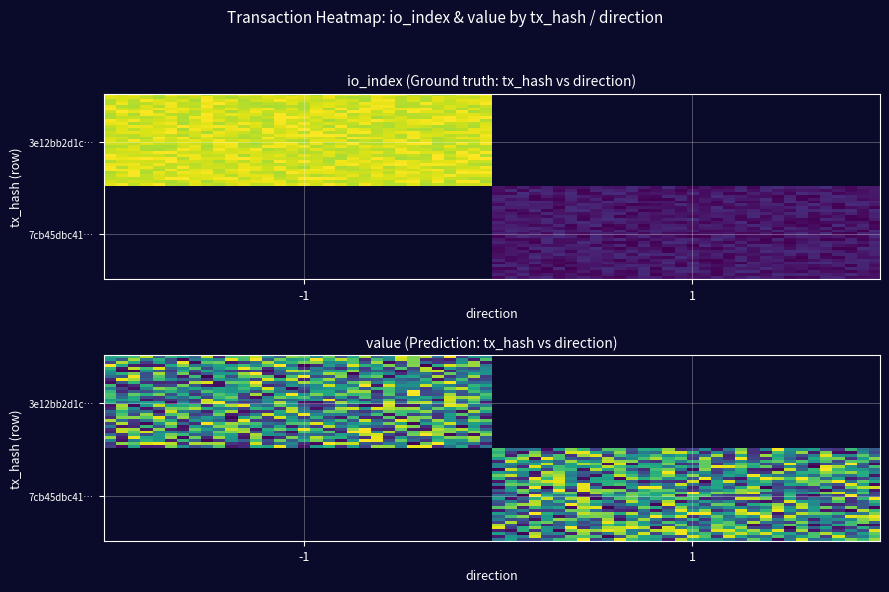

List the series in order of their peak value, highest first.

3e12bb2d1c0395e5e4ec023f4ef80ea12a4a130, 7cb45dbc416eeaab50710f4d5fcdff727014cb7